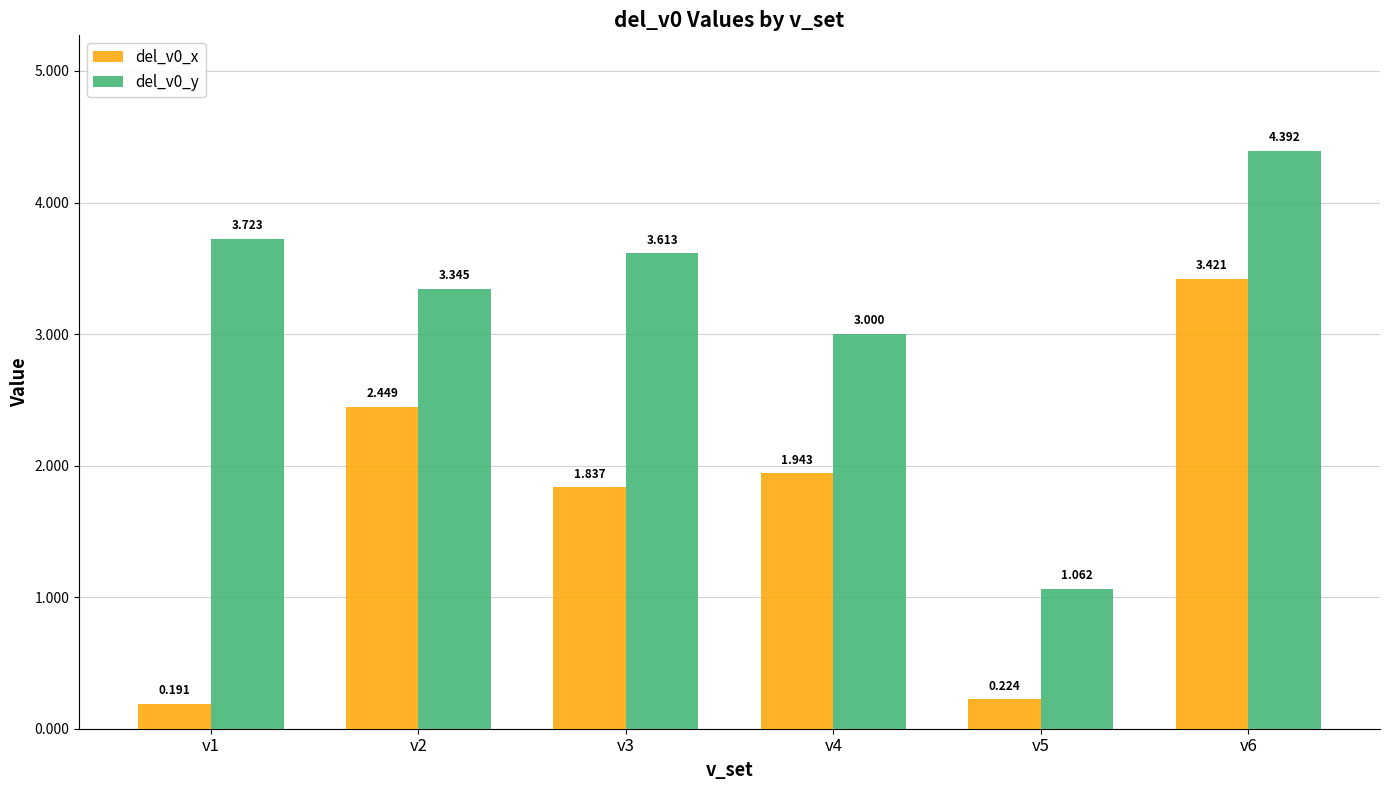

Rank the series by their average value, from lowest to highest.

del_v0_x, del_v0_y